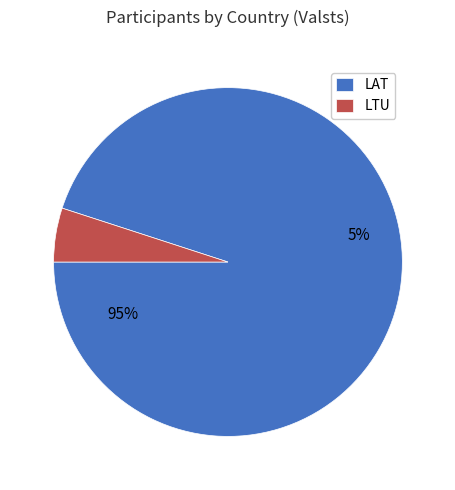

Does LAT represent more than half of the total?

Yes